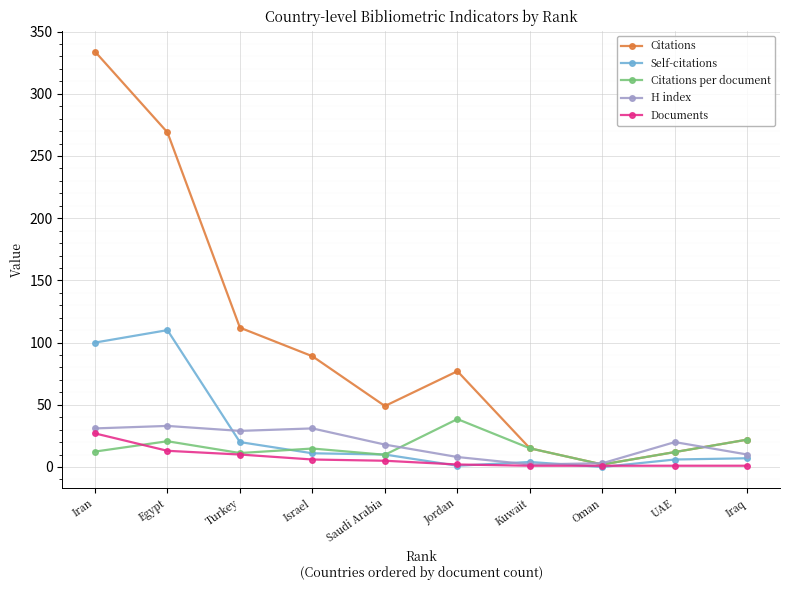

Is the value of Citations at Oman greater than the value of Documents at Egypt?

No